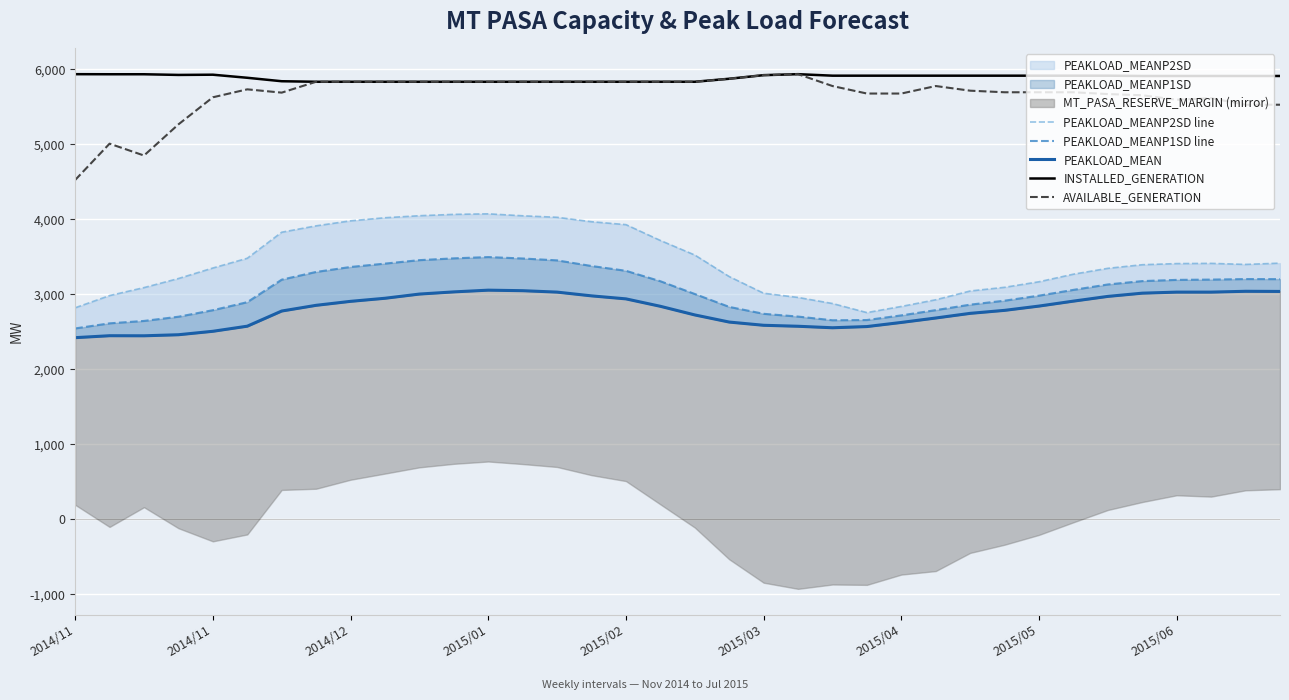

Where does the INSTALLED_GENERATION series first go above 5909?

2014/11